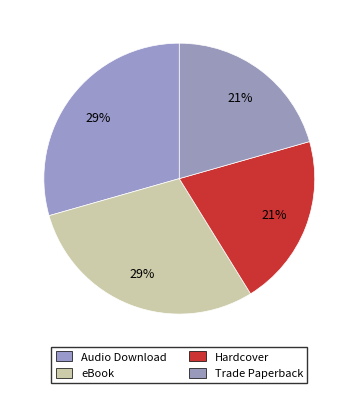

How many slices are in this pie chart?

4